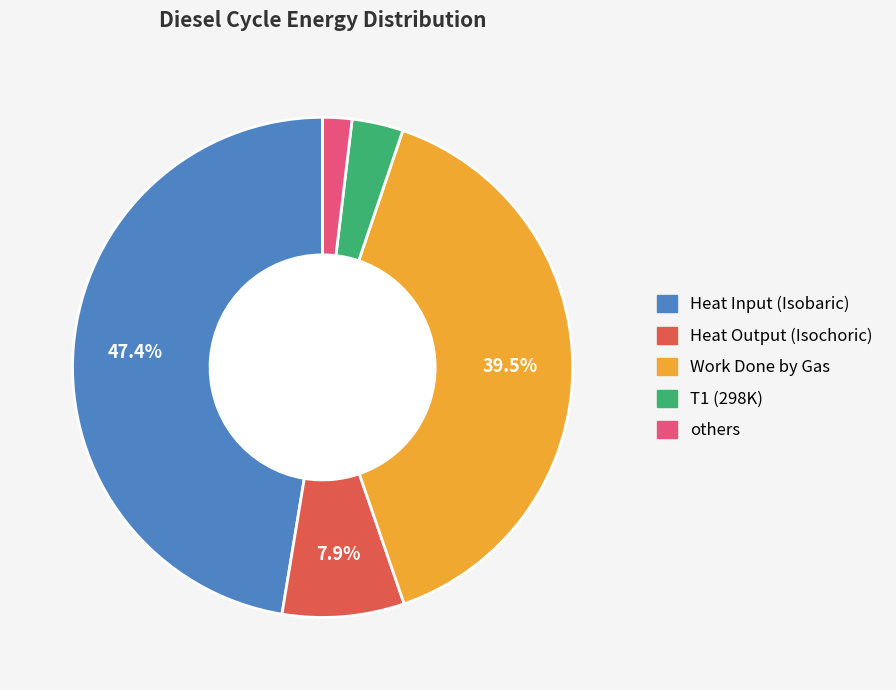

Does any single category account for the majority?

No